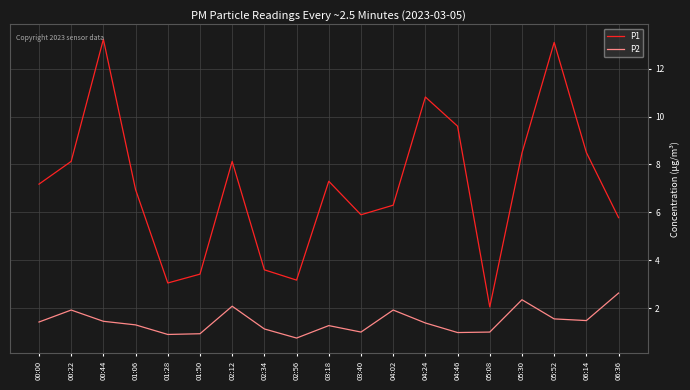

What is the maximum value shown in the chart?

13.2